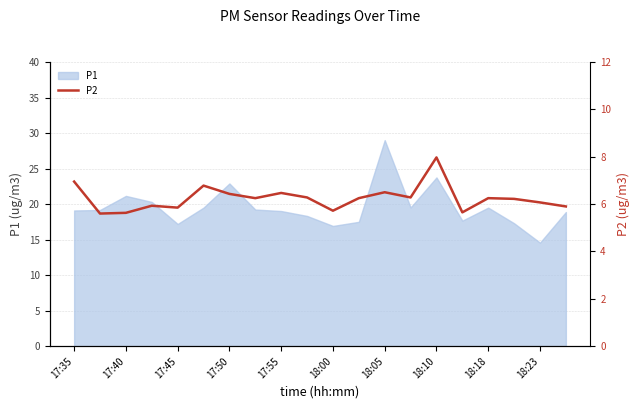

Is it true that P1 equals 16.9 at 18:00?

True